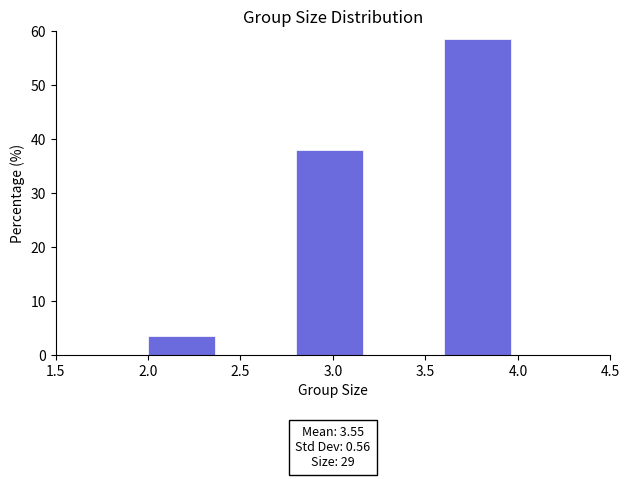

Which range on the x-axis has the tallest bar?

3.6 to 4.0